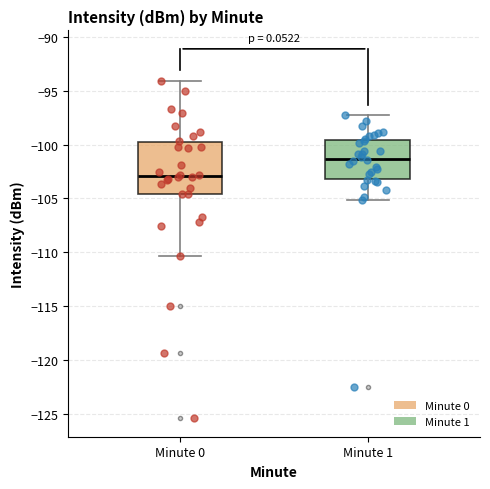

Reading left to right, read every box against the y-axis: the position of its median line, the range the box covers, and the ends of its whiskers. The values are not printed on the chart, so give them approximately, as read against the axis.

Minute 0: median -103.0, box -104.5 to -100.0, whiskers -110.5 to -94.0
Minute 1: median -101.5, box -103.0 to -99.5, whiskers -105.0 to -97.5